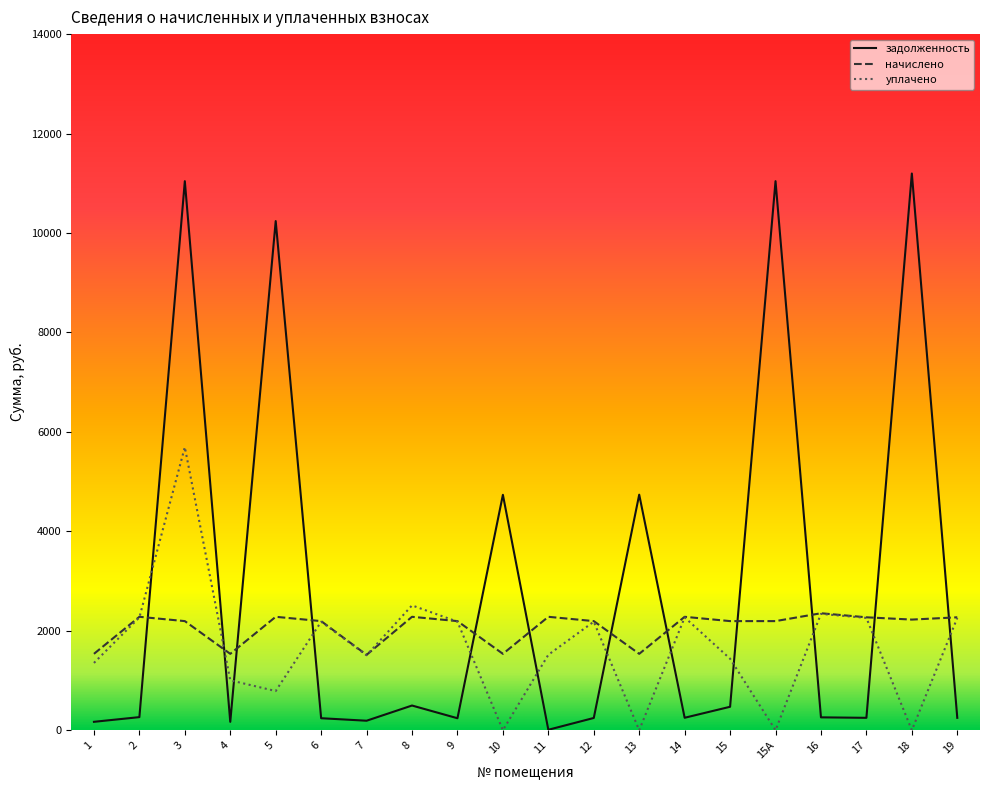

Is the value of начислено at 19 greater than the value of уплачено at 13?

Yes